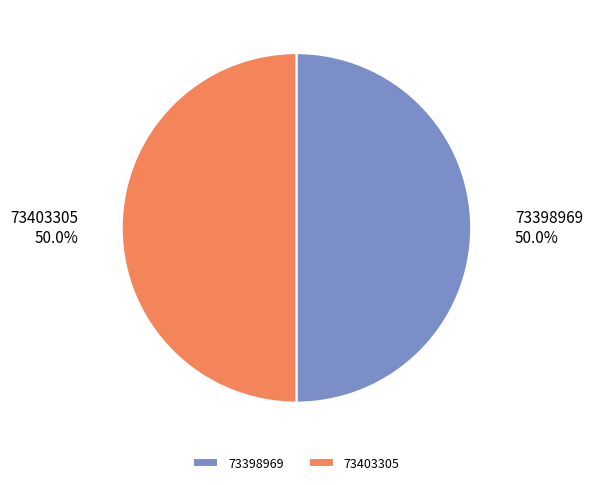

Approximately how many times larger is the value at 73398969 compared to 73403305?

1.0